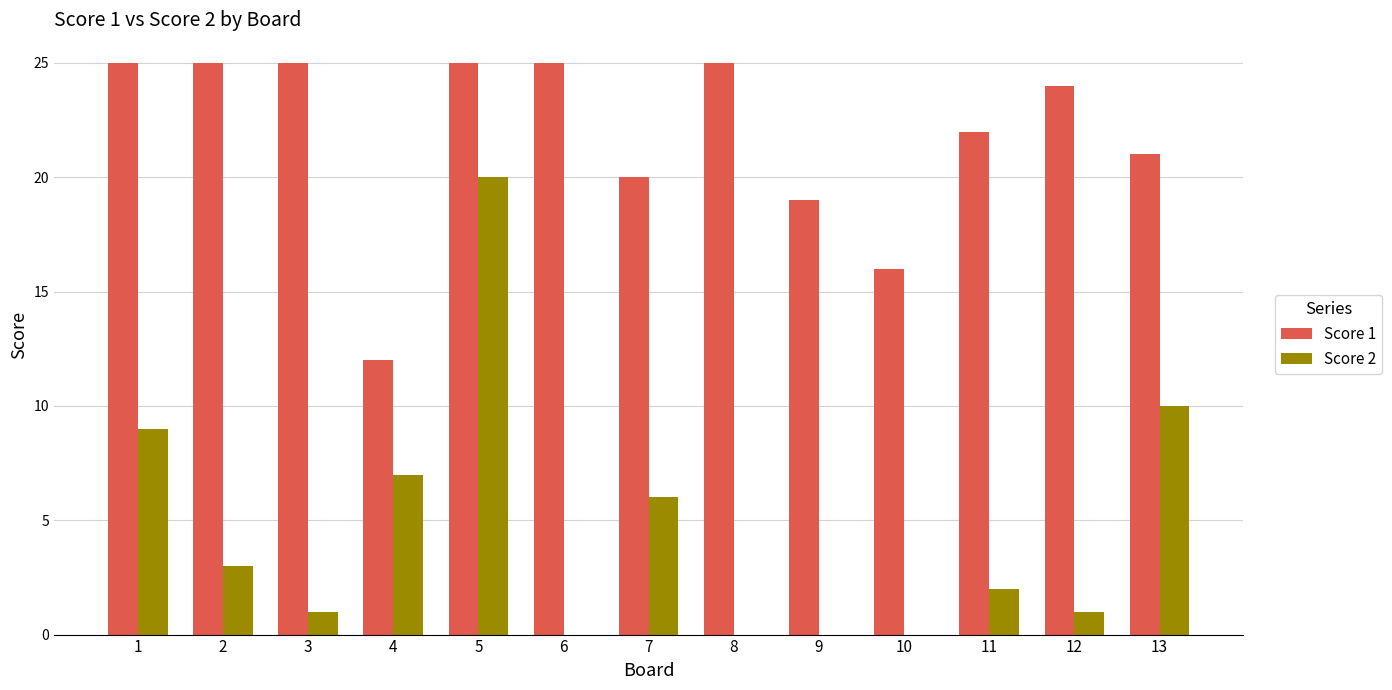

What is the sum of the Score 1 values at 12 and 9?

43